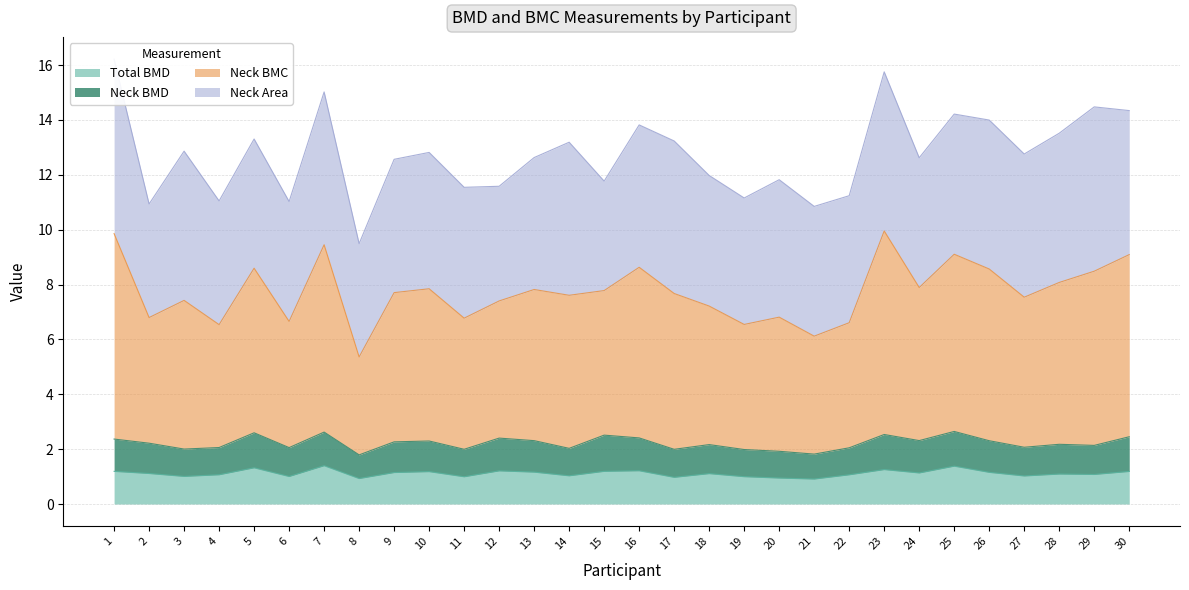

The value of Total BMD at 21 is 0.9. True or false?

True